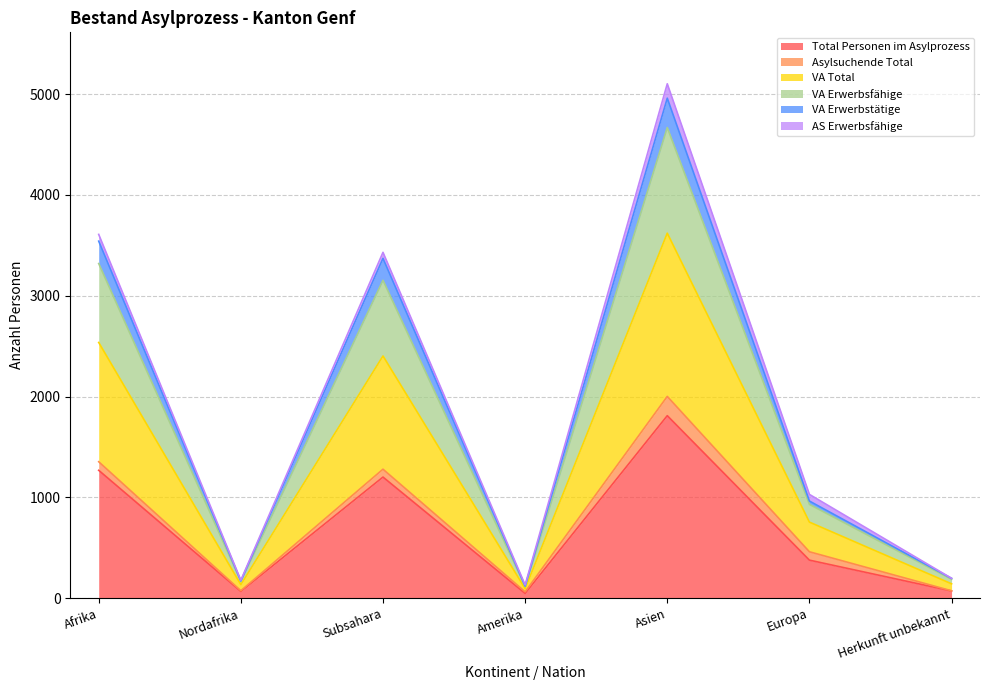

How many interior local peaks does the Total Personen im Asylprozess series have?

2